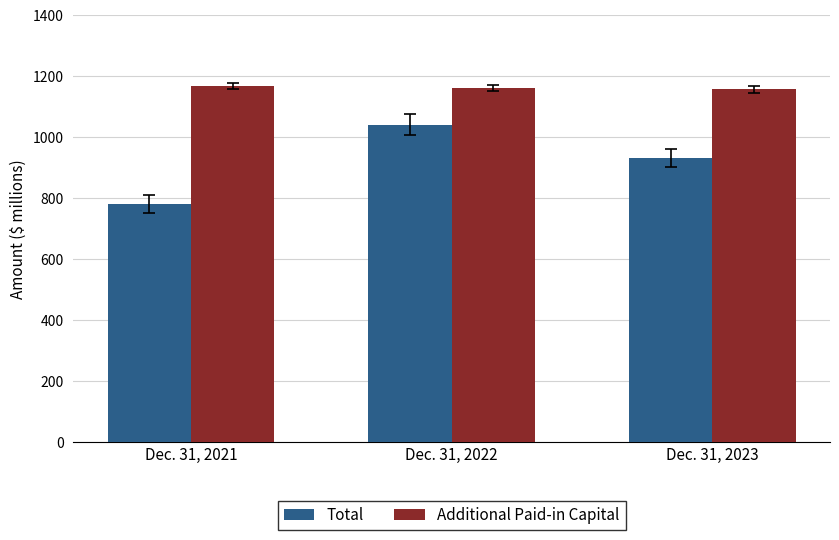

Which category has the lowest value across all series?

Dec. 31, 2021